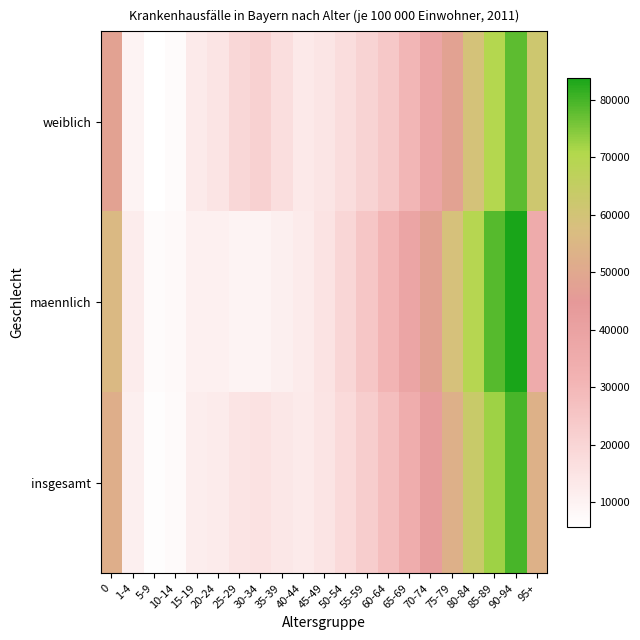

Which category has the lowest value across all series?

5-9